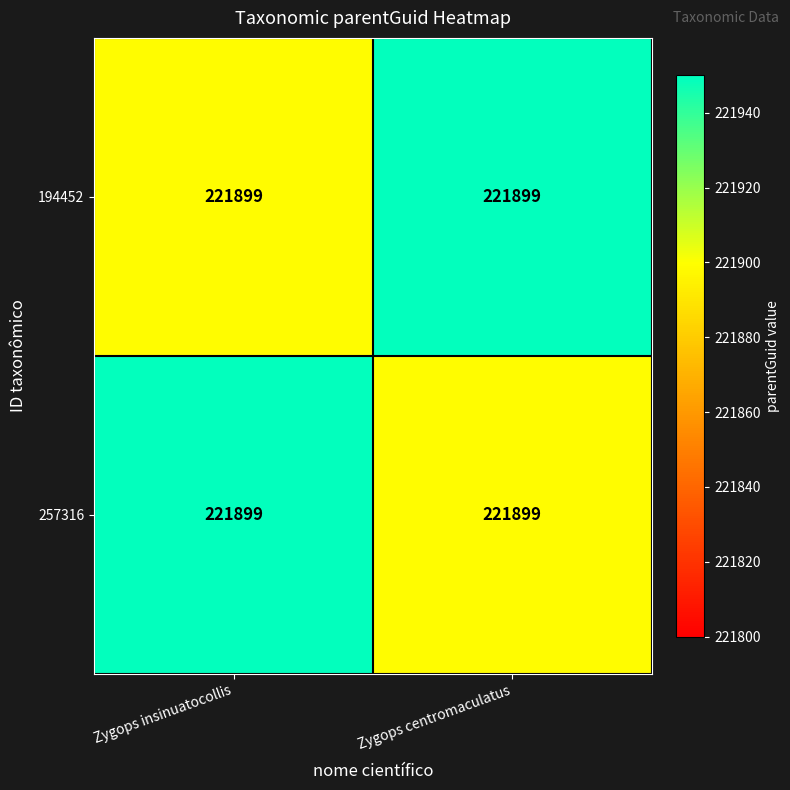

What is the sum of all 194452 values?

443848